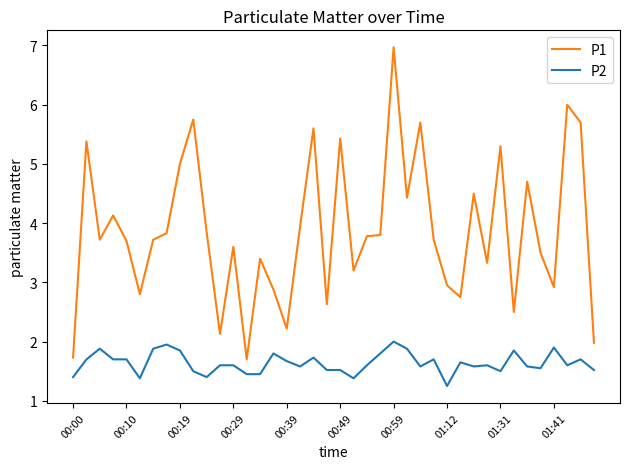

True or false: P1 and P2 cross at least once.

False